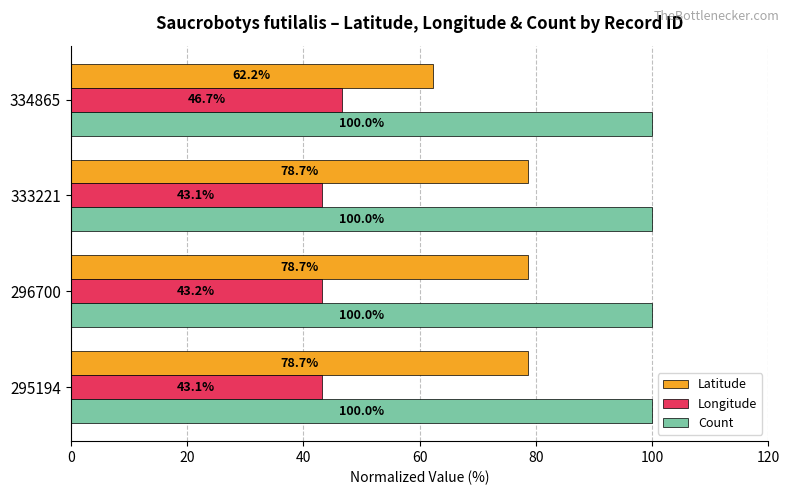

What is the spread (max minus min) of values at 334865?

53.3